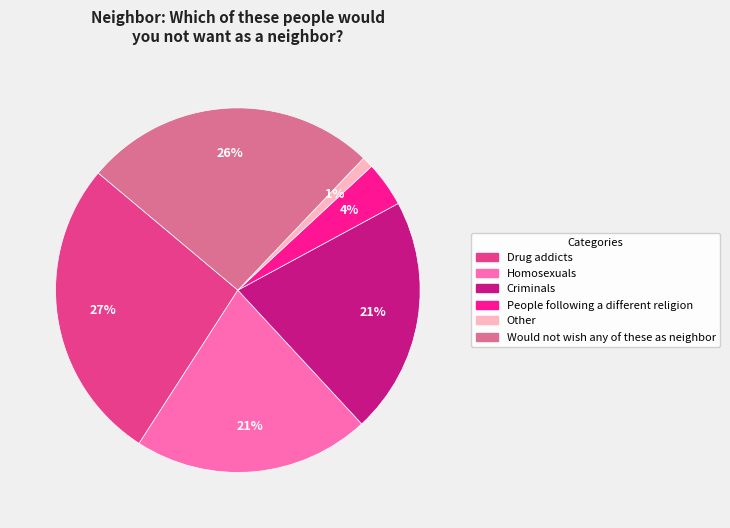

Is there a majority slice in this chart?

No